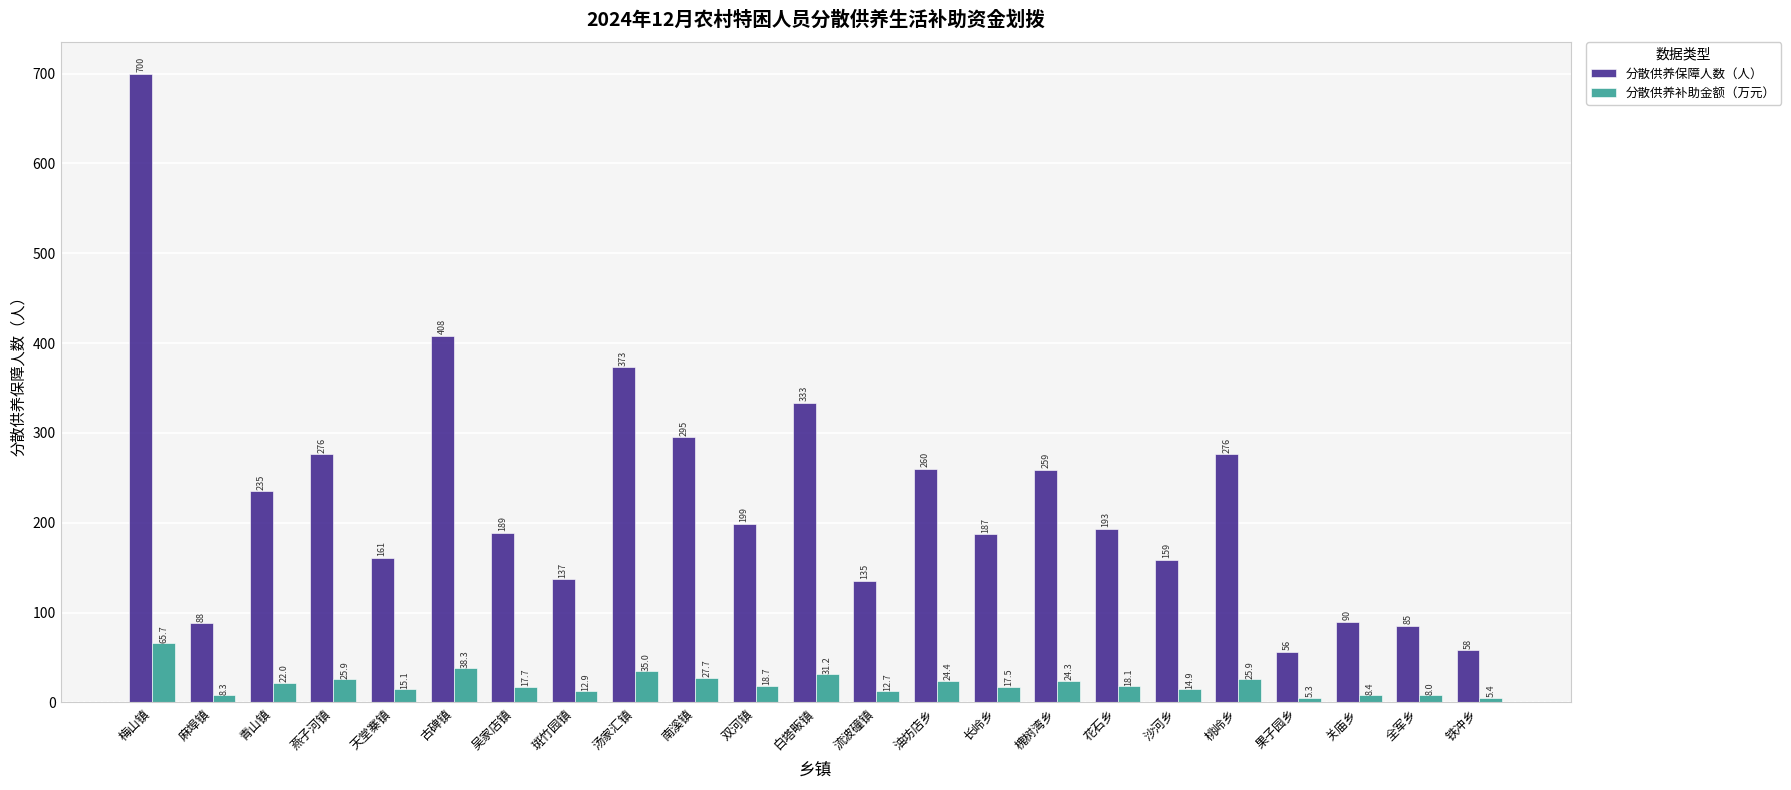

What is the maximum value shown in the chart?

700.0